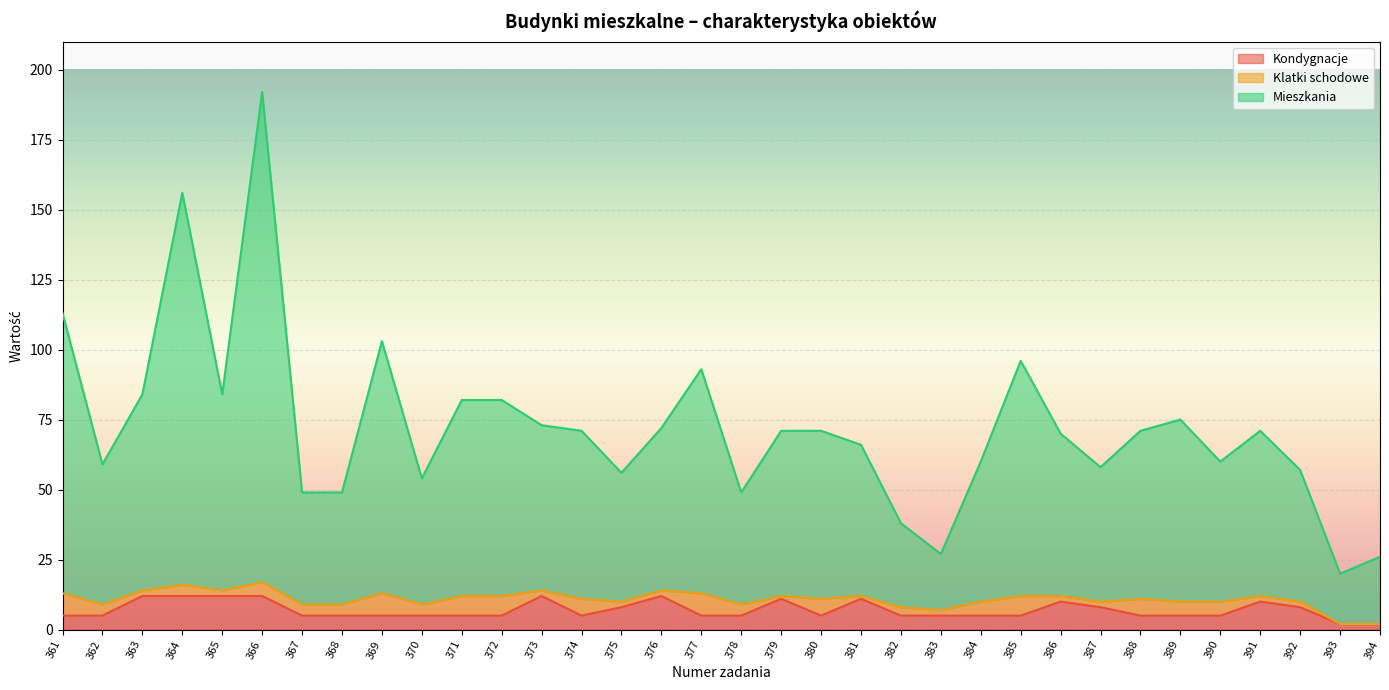

Is it true that Kondygnacje equals 5 at 377?

True